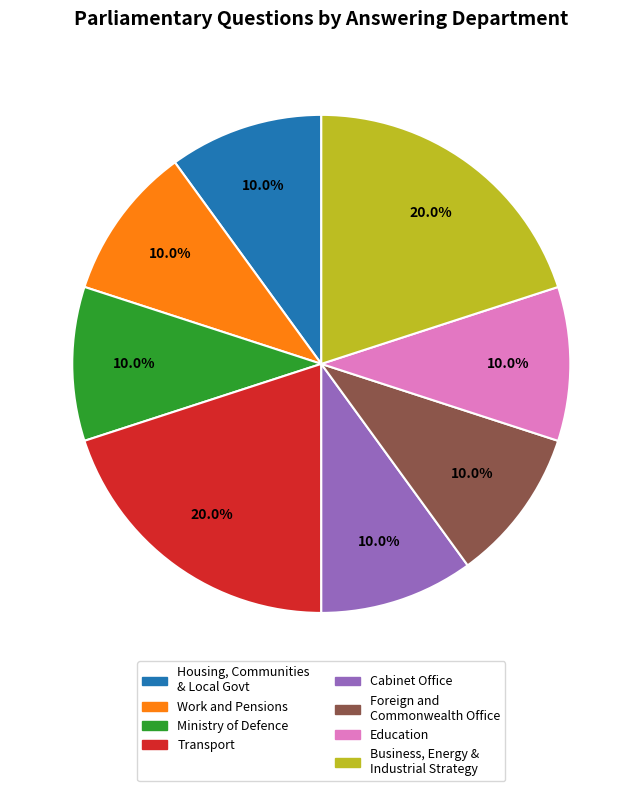

Is there a majority slice in this chart?

No